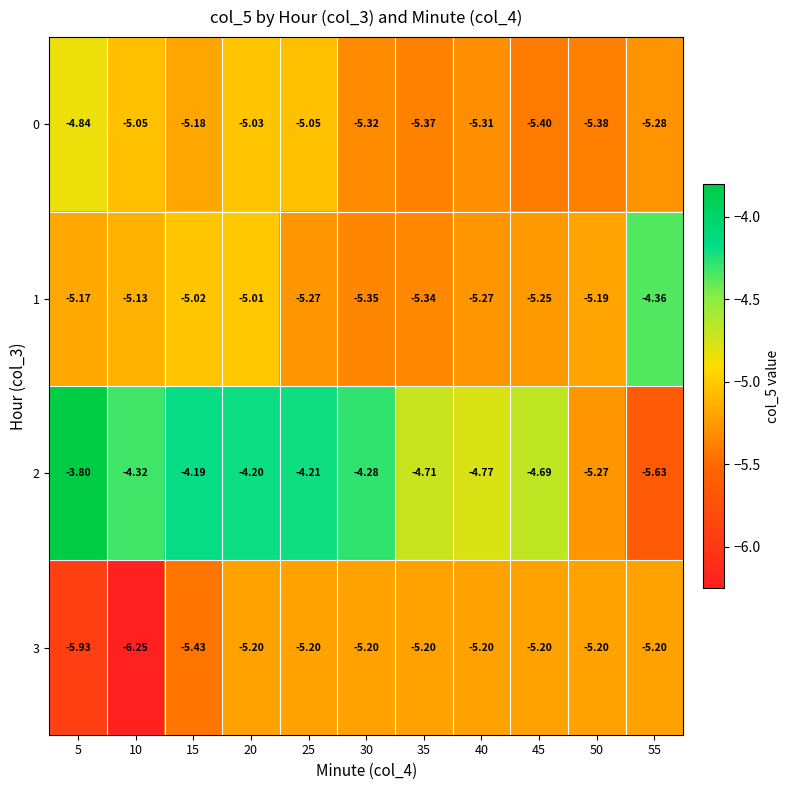

Is the value of 0 at 40 greater than the value of 1 at 30?

Yes